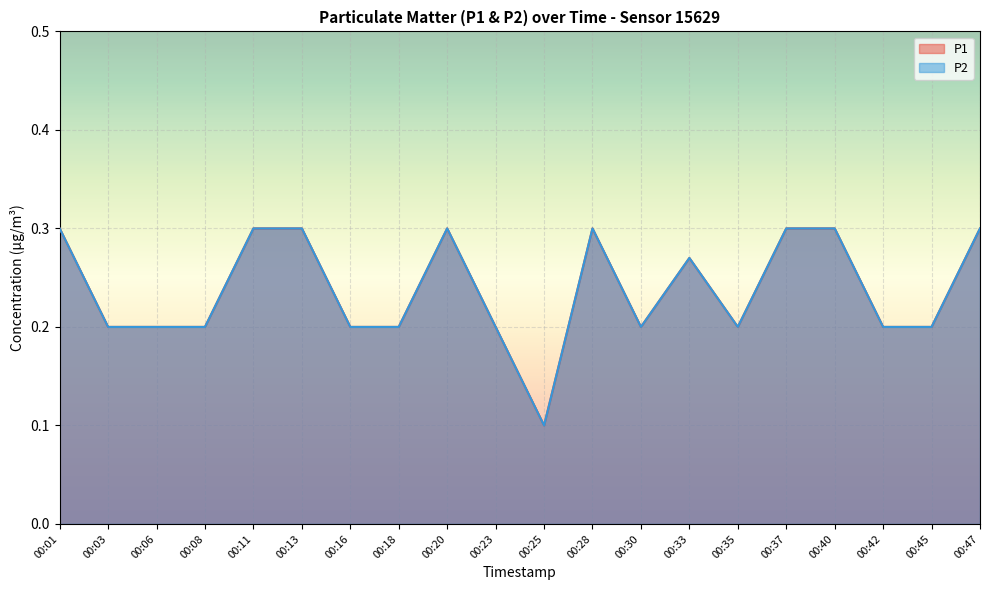

What is the lowest value of the P2 series?

0.1